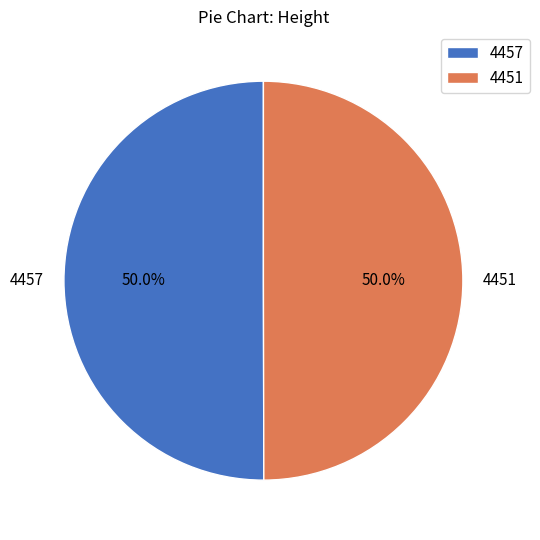

To the nearest percent, what is the combined percentage of 4451 and 4457?

100%